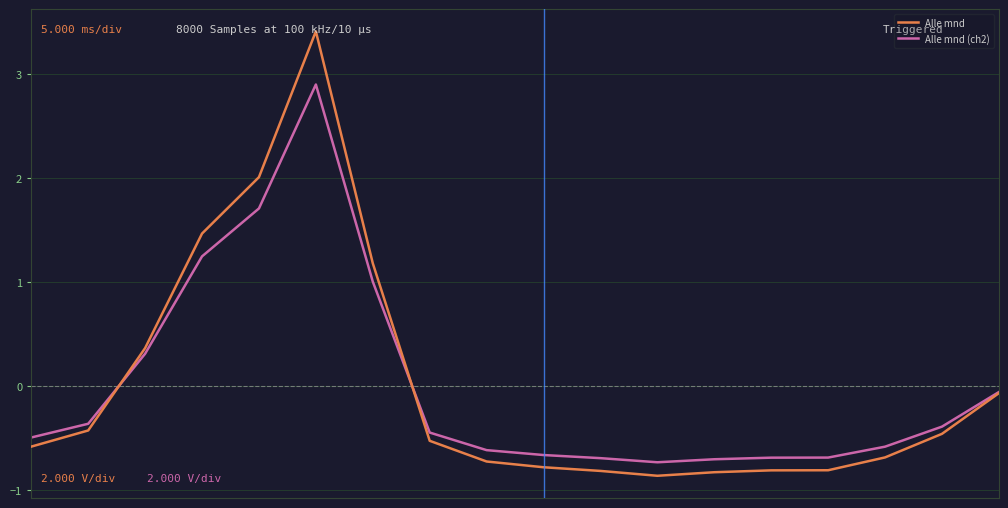

Rank the series by their maximum value, from lowest to highest.

Alle mnd (ch2), Alle mnd